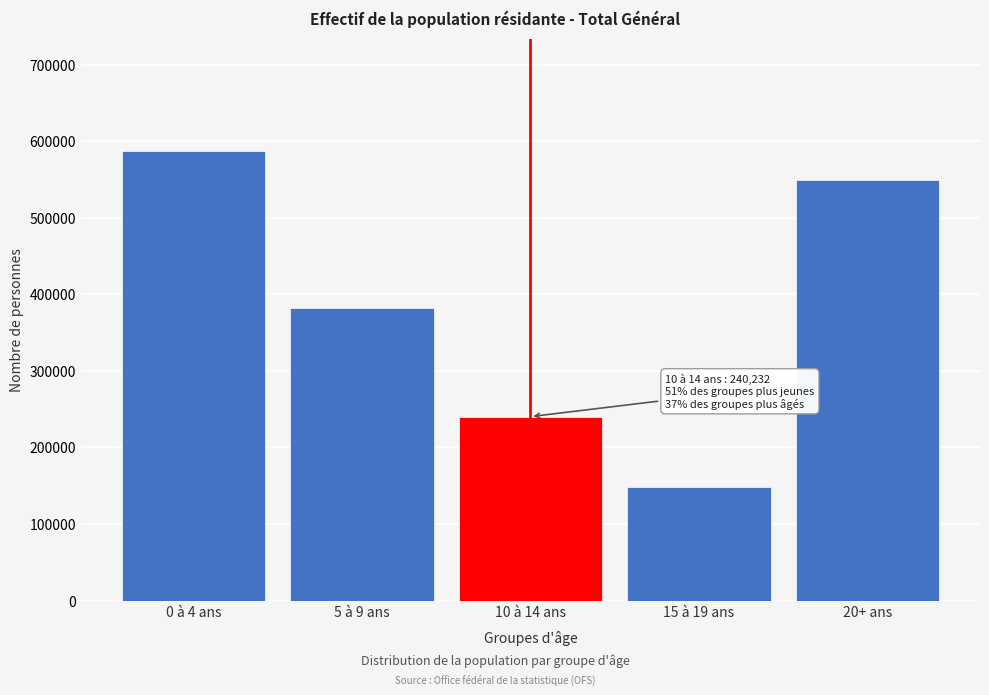

Reading right to left, what are all the values shown in this chart?

20+ ans=549104	15 à 19 ans=148041	10 à 14 ans=240232	5 à 9 ans=382003	0 à 4 ans=587373